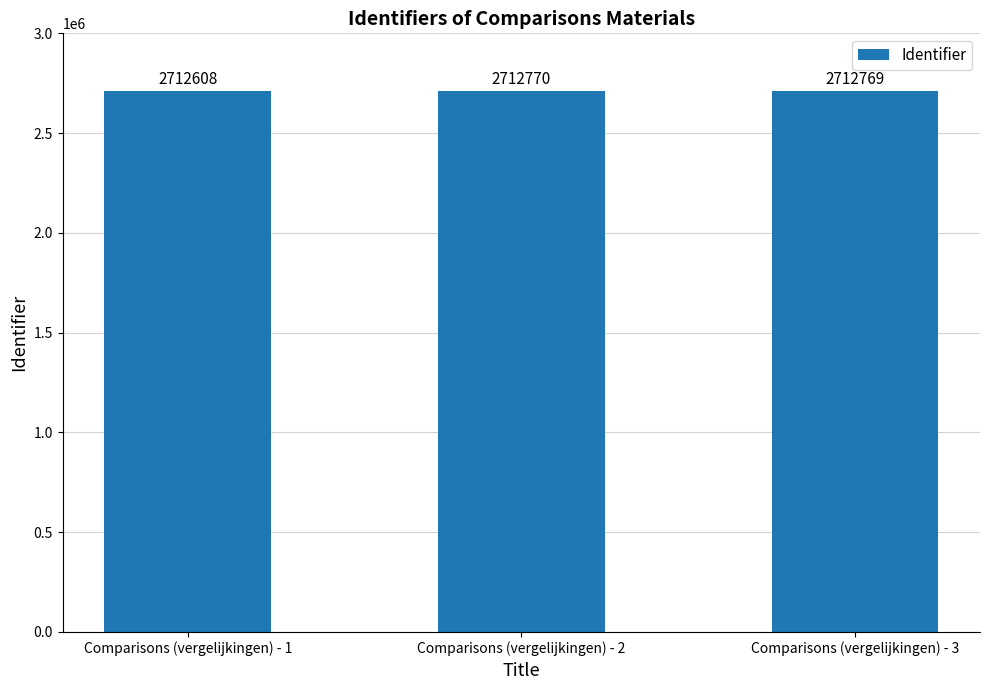

What is the sum of all values?

8138147